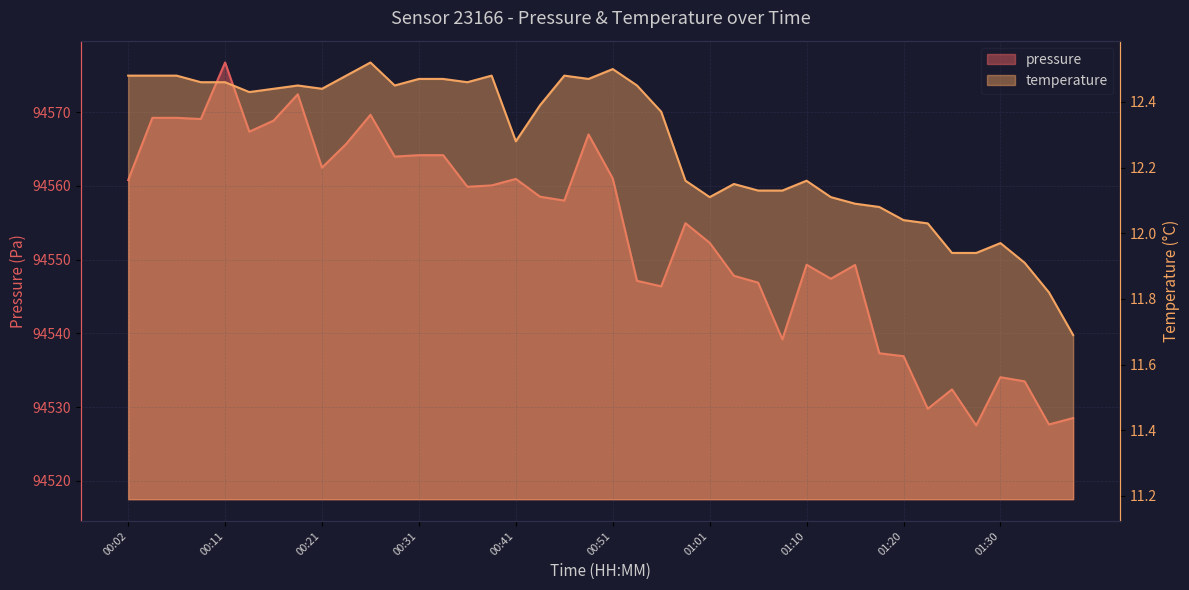

At which label does temperature reach its peak?

00:26